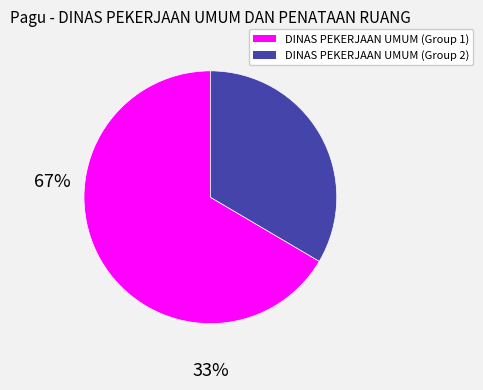

Count the number of slices in the pie.

2